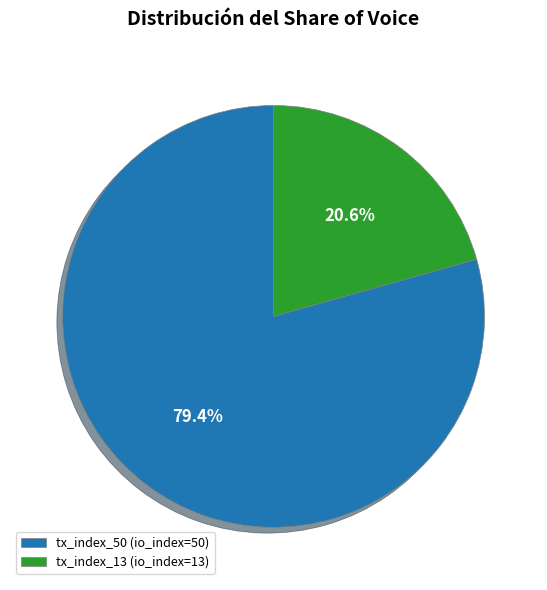

What is the smallest slice in the pie chart?

tx_index_13